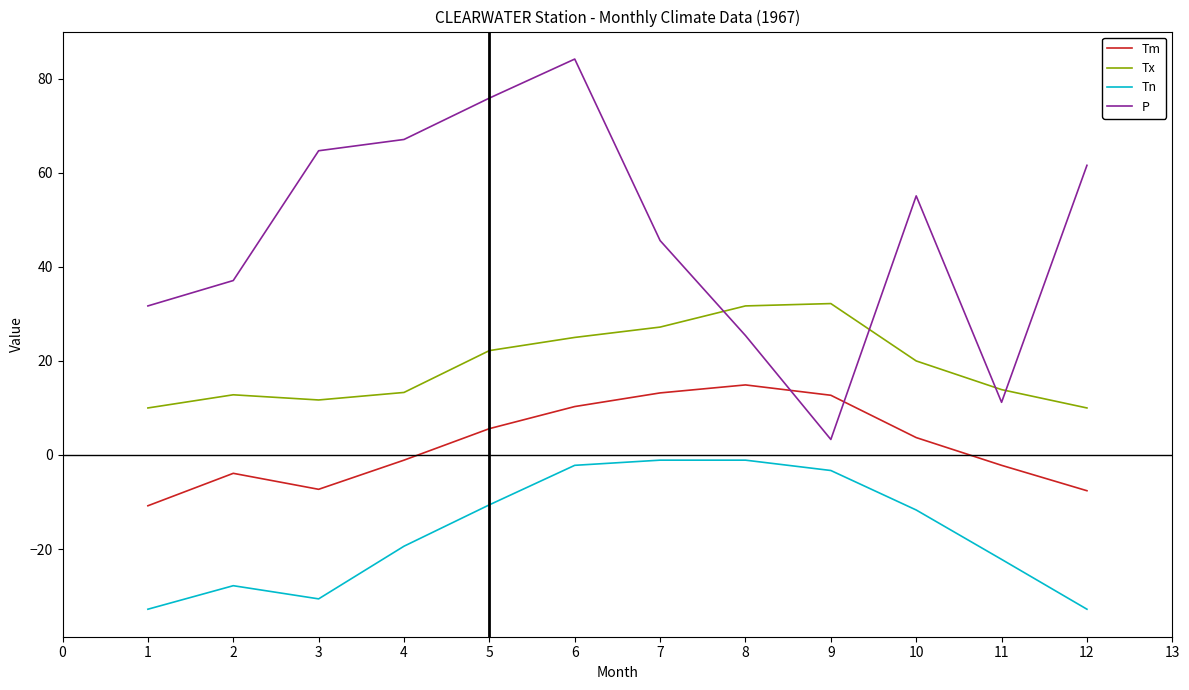

What are all the series names shown in the legend?

Tm, Tx, Tn, P